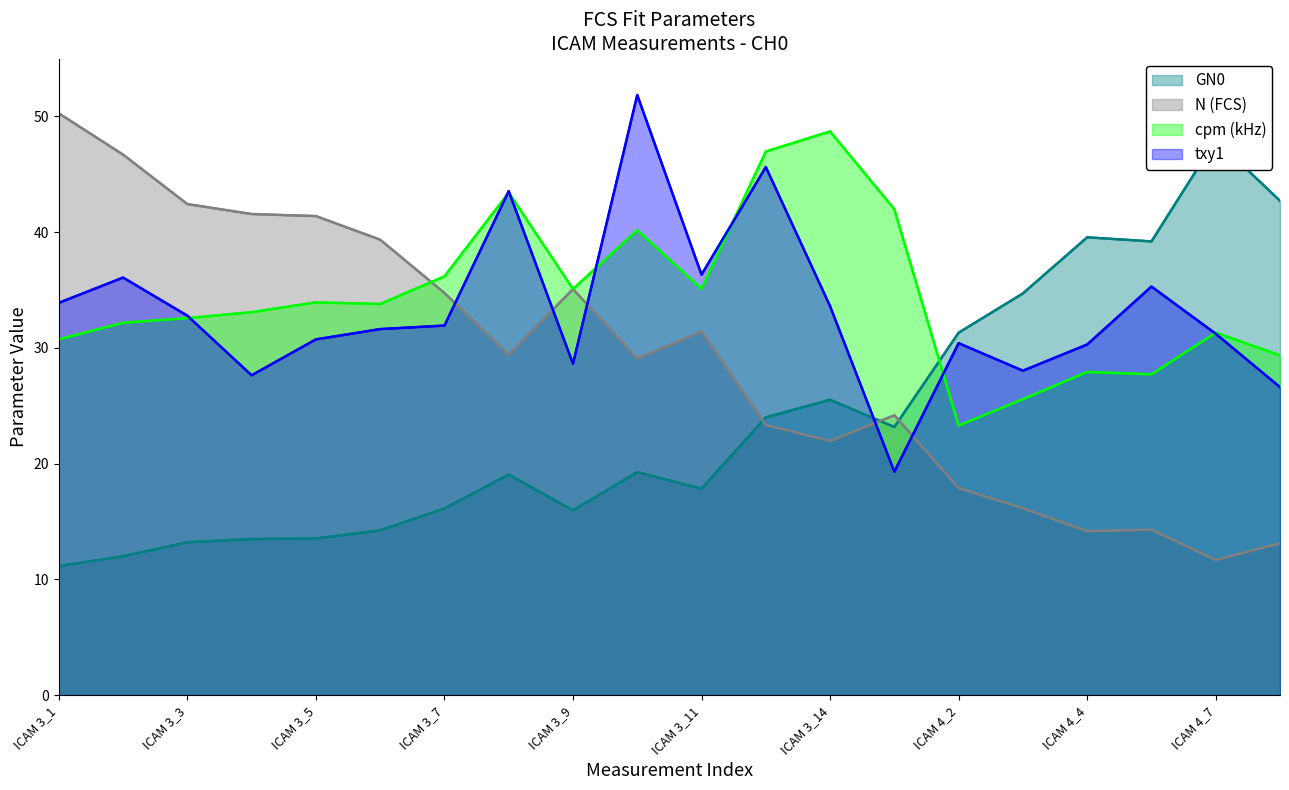

In txy1, how many points are lower than both neighbors (excluding endpoints)?

5